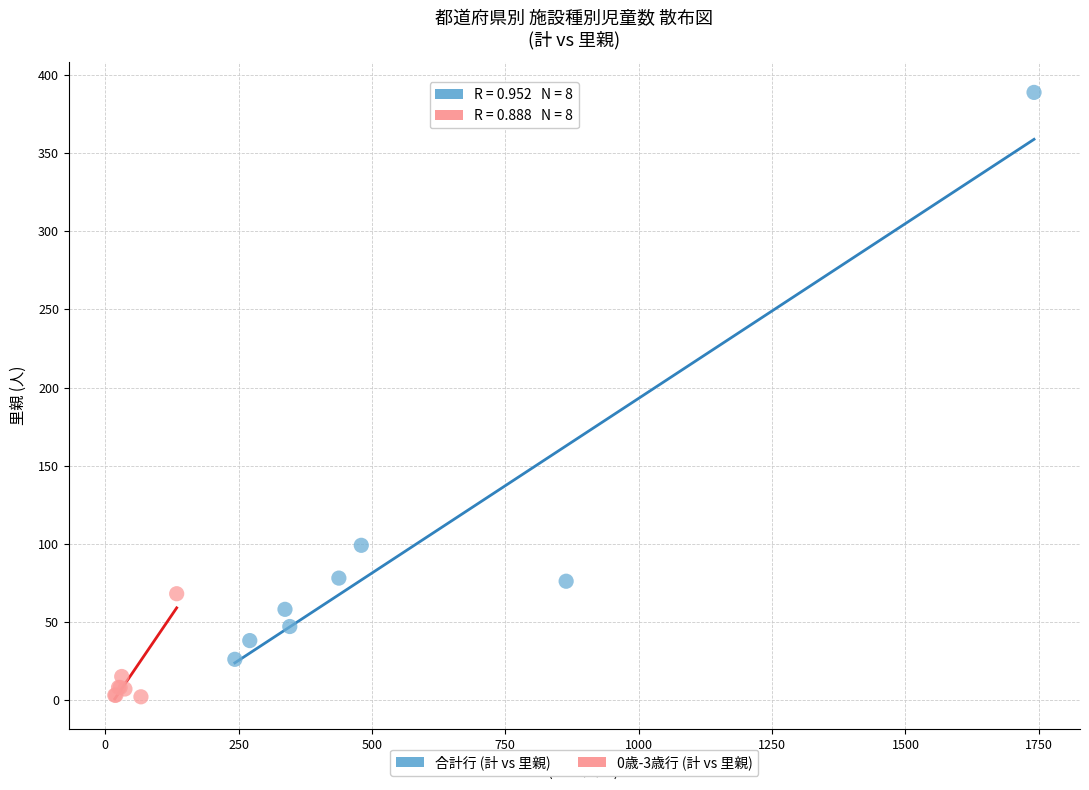

What are all the series names shown in the legend?

合計行 (計 vs 里親), 0歳-3歳行 (計 vs 里親)